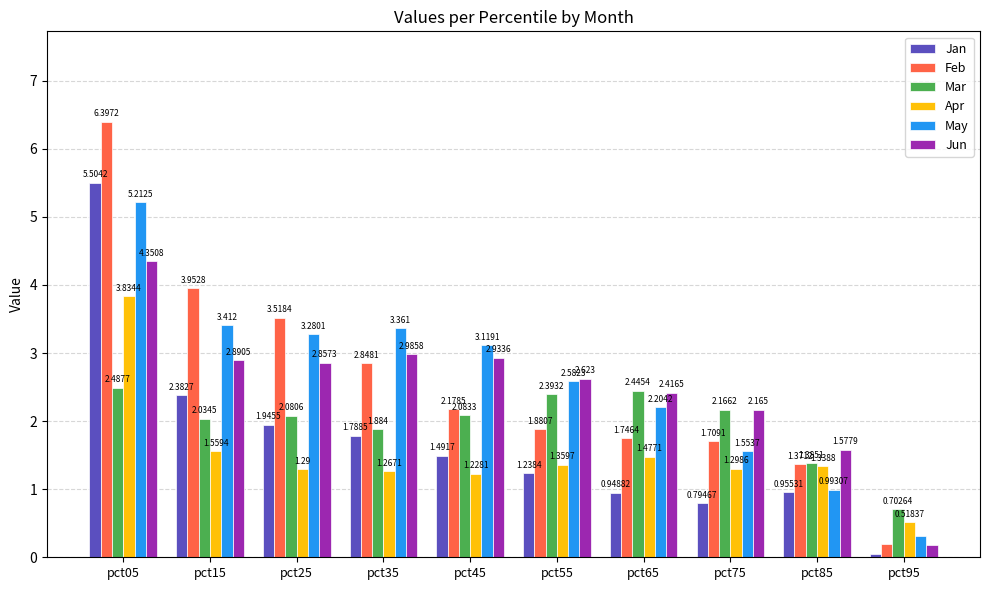

Which series changed the most between pct15 and pct25?

Jan